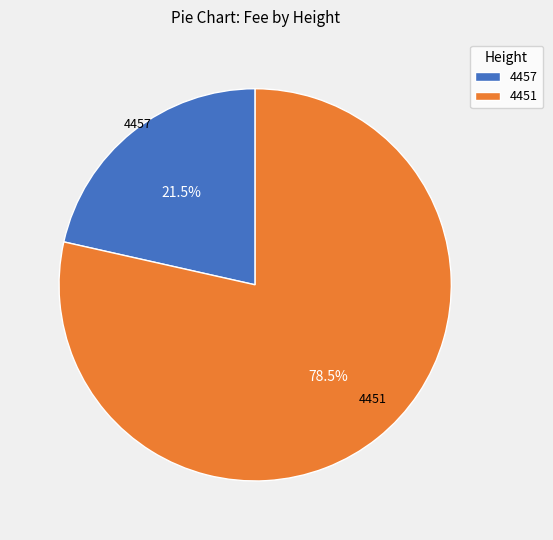

Which slice represents more than half of the pie?

4451